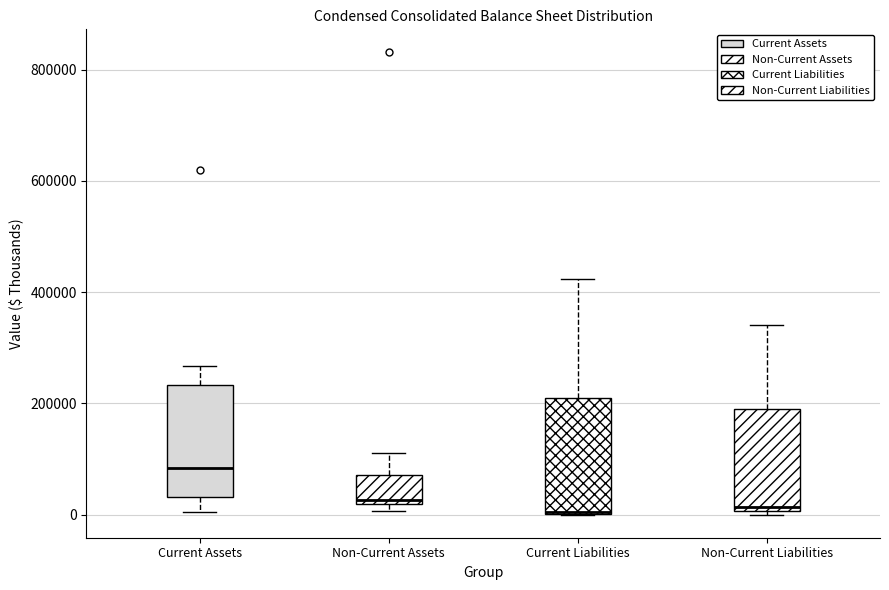

Which box has the highest median line?

Current Assets